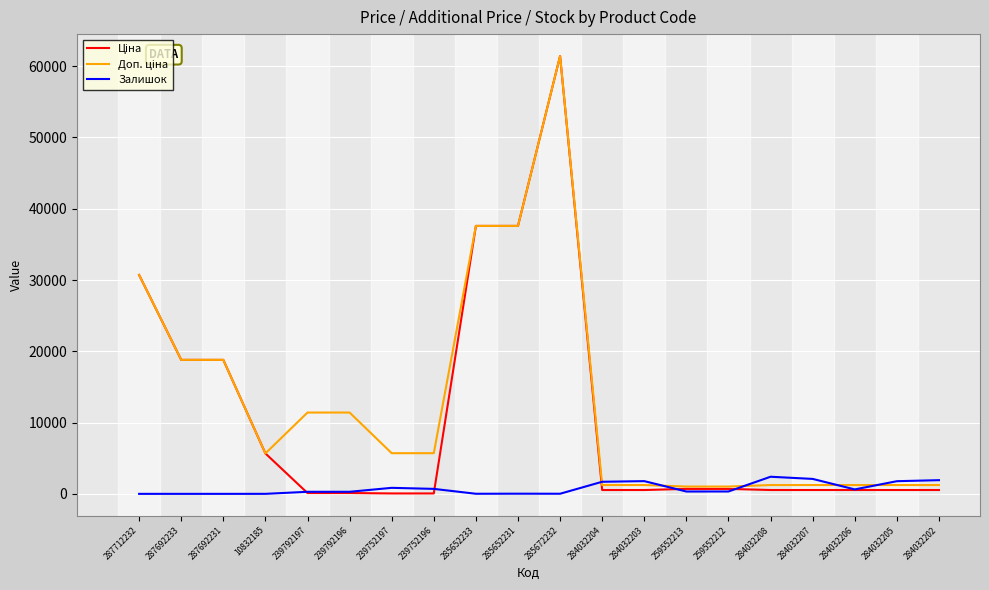

At which category is the sum across all series the highest?

285672232